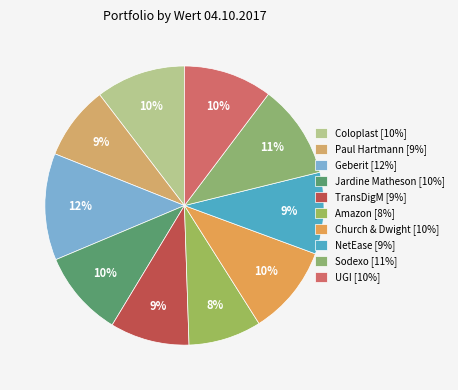

What percentage do Church & Dwight and UGI together represent?

20.7%